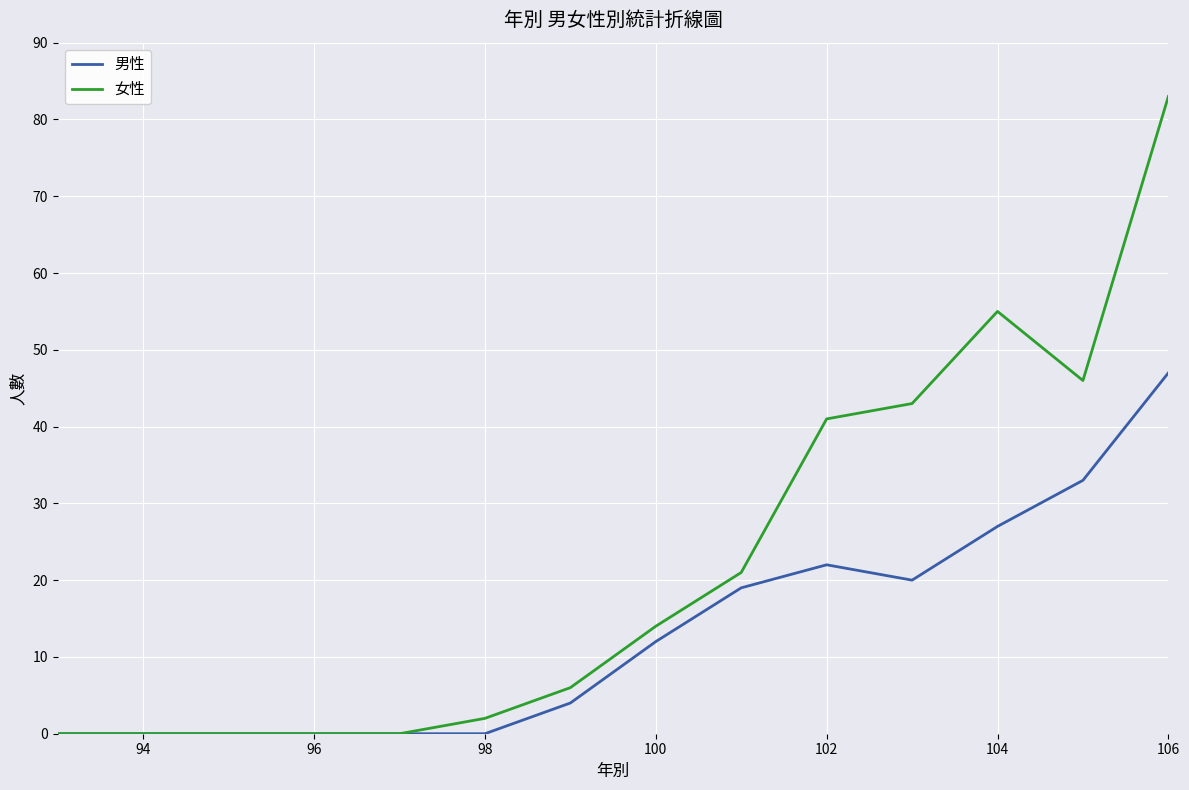

Which series has the largest total across all categories?

女性